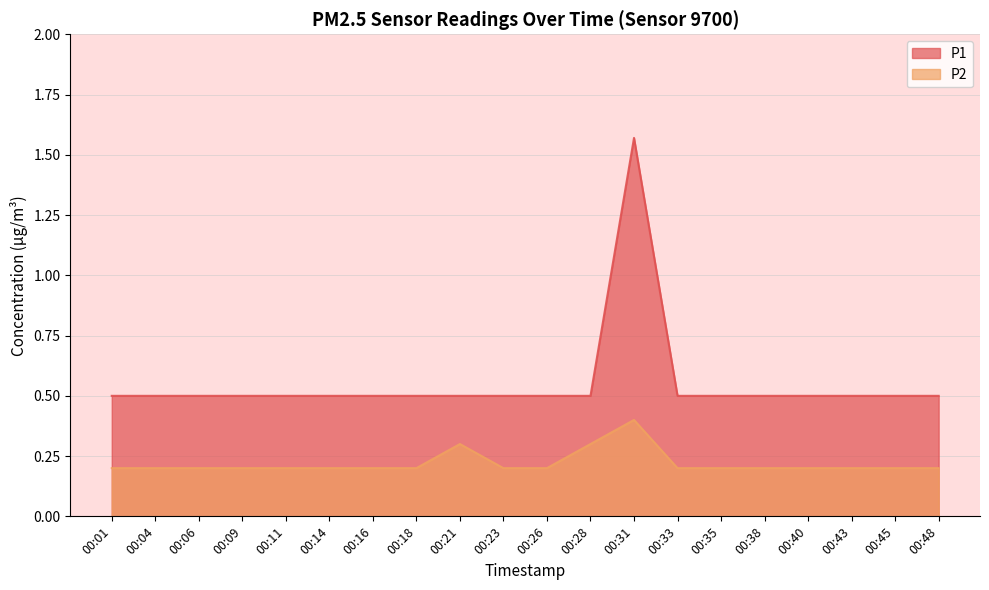

The P1 series shows 0.5 at 00:11. True or false?

True